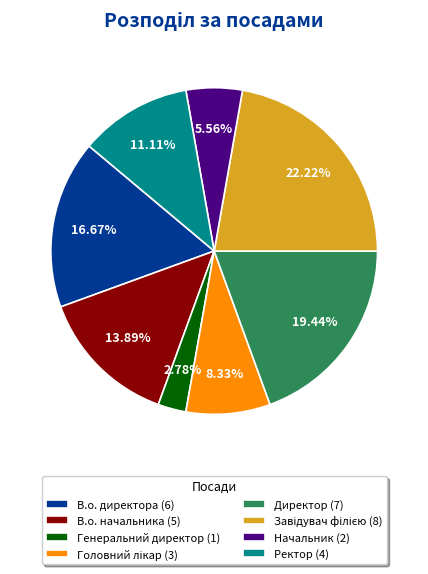

Count the number of slices in the pie.

8